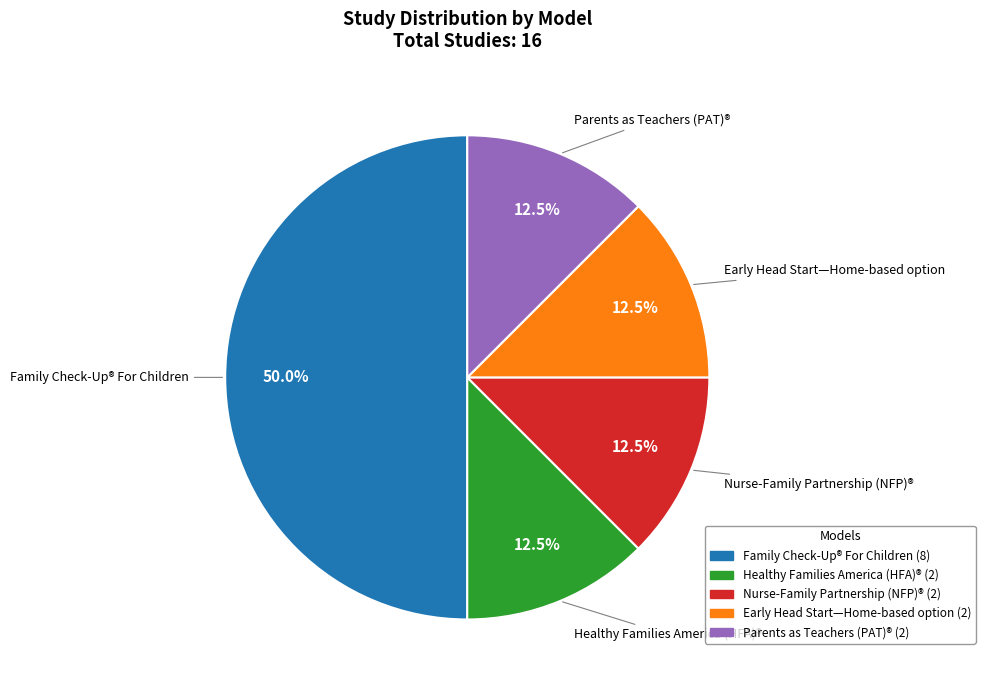

What is the ratio of the value at Healthy Families America (HFA)® to the value at Early Head Start—Home-based option?

1.0